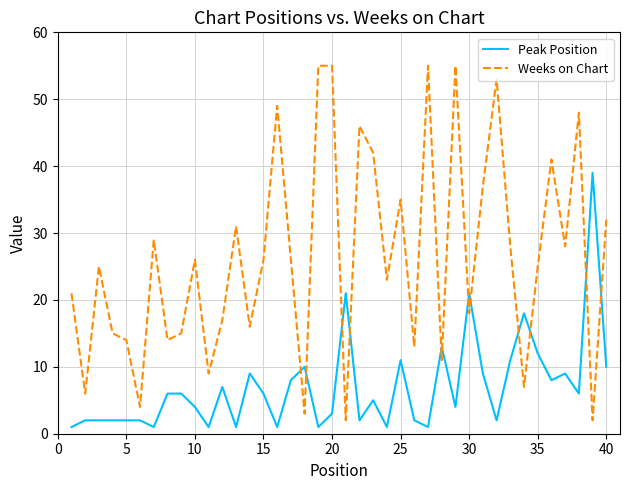

What is the sum of all Peak Position values?

280